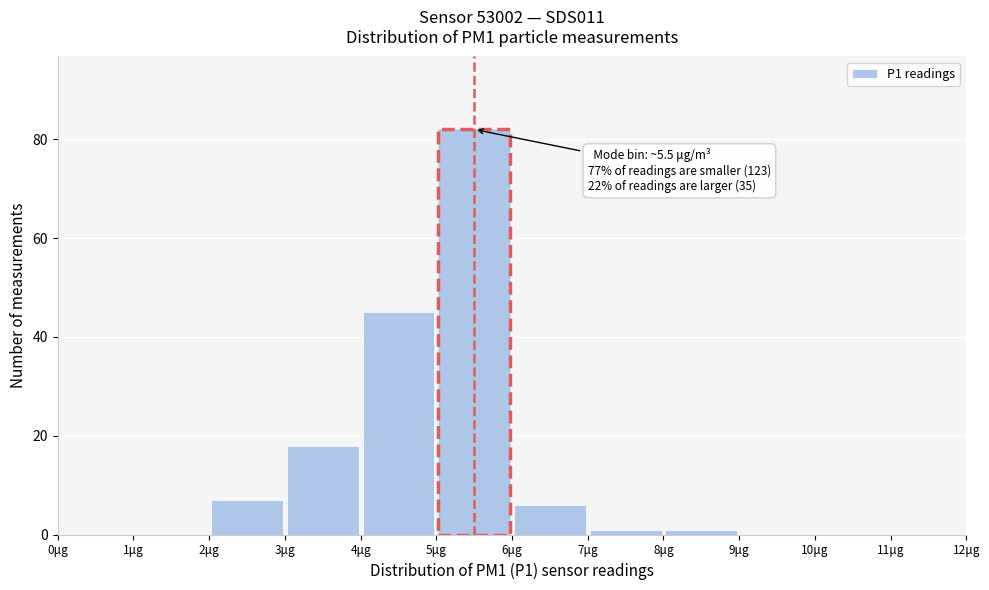

Which range on the x-axis has the tallest bar?

5 to 6